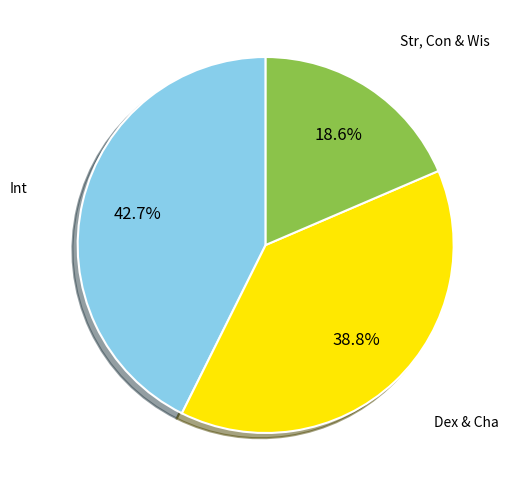

Is there any slice that represents more than half of the pie?

No